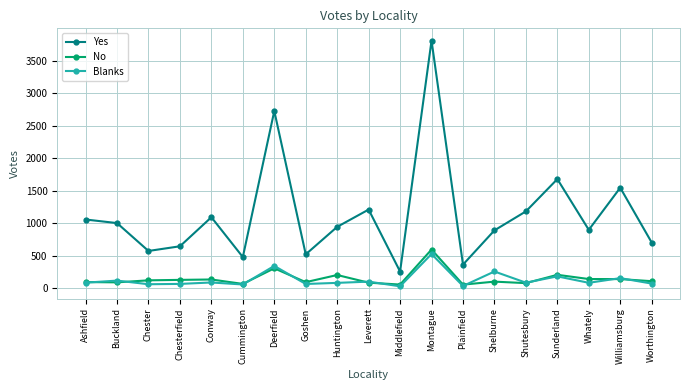

At which category is the sum across all series the highest?

Montague